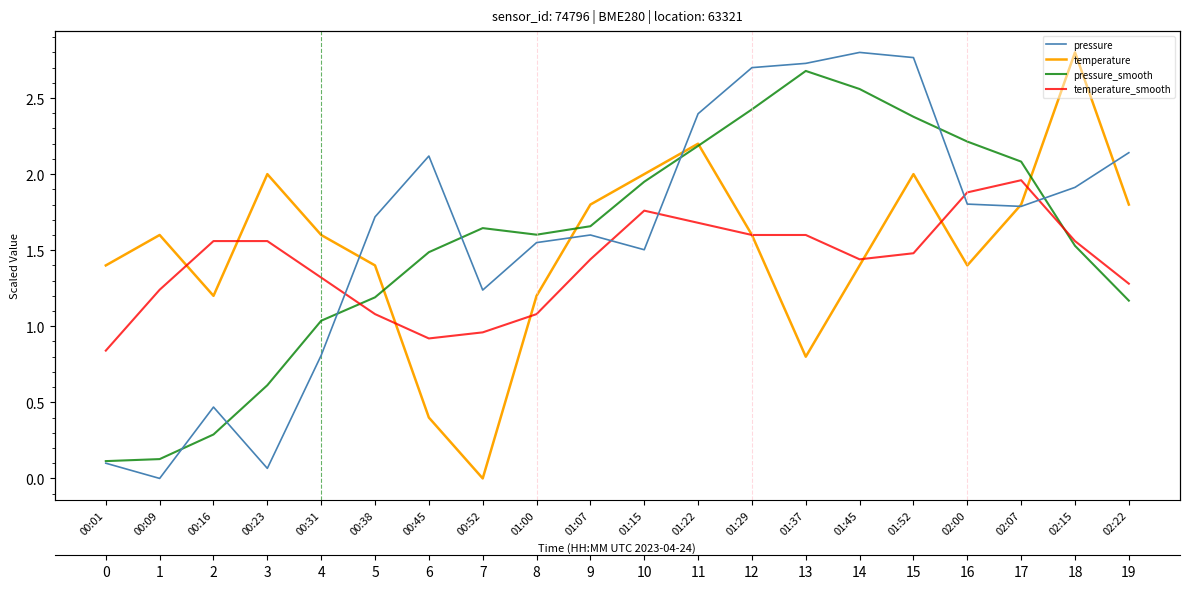

Does the chart have visible grid lines?

No